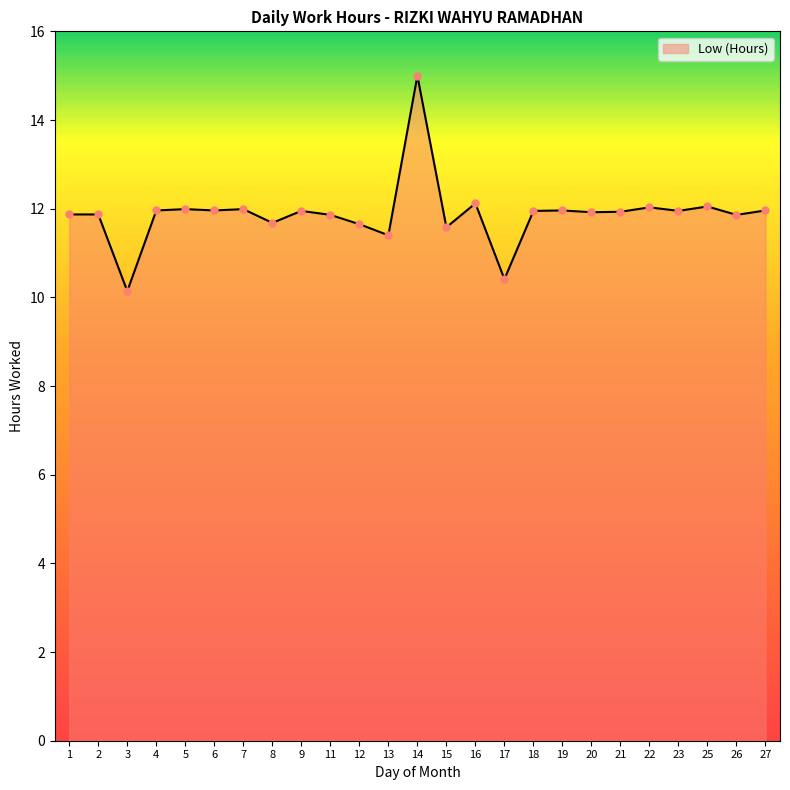

What is the change in value from 16 to 26?

-0.3